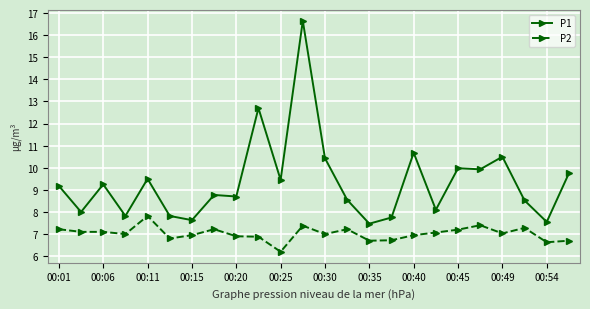

At how many categories does at least one series exceed 6?

24